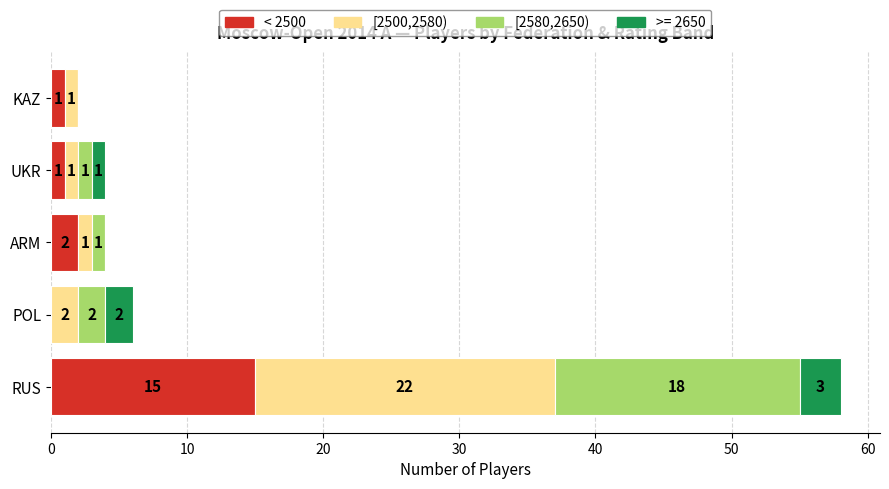

The < 2500 series shows 9 at POL. True or false?

False